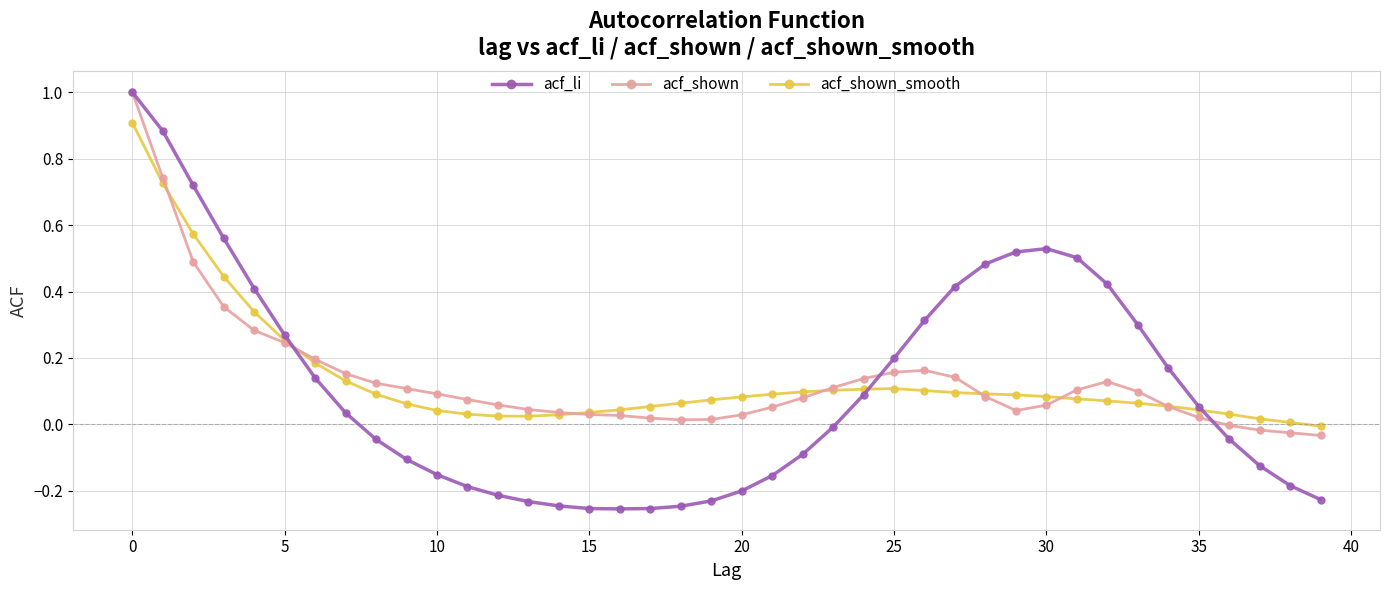

In acf_li, how many points are lower than both neighbors (excluding endpoints)?

1